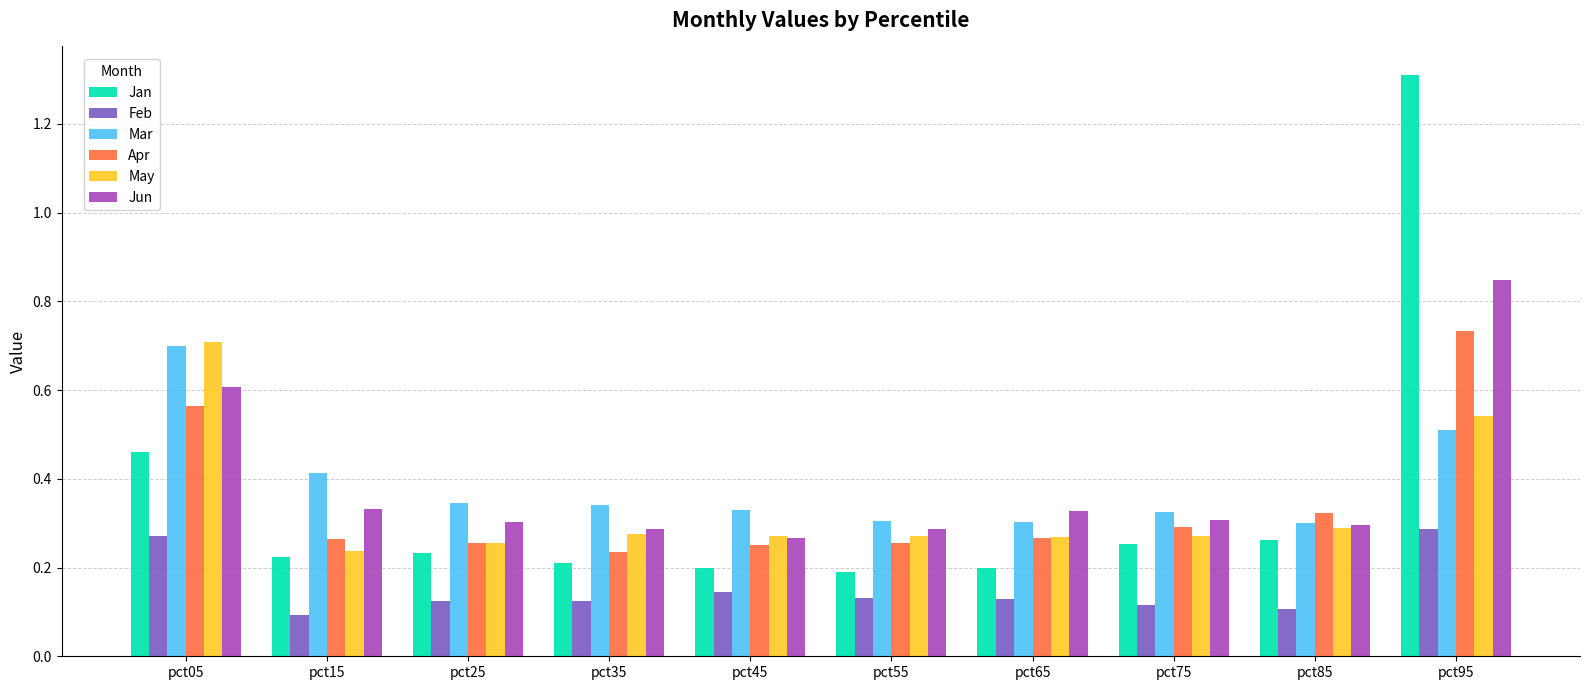

What is the total value across all series at pct75?

1.6